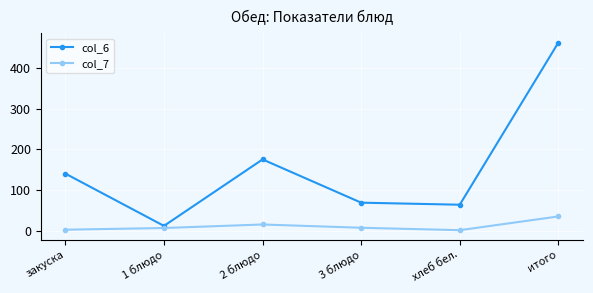

How many categories are shown in the chart?

6